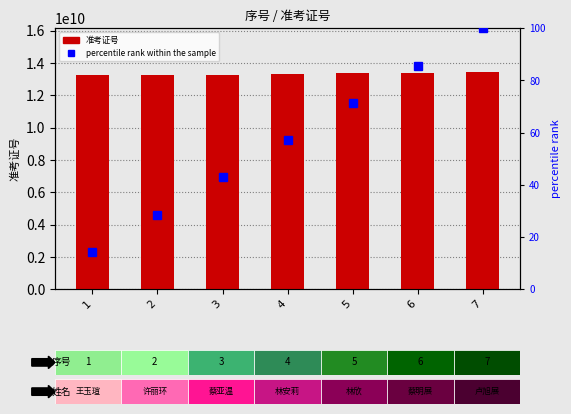

Count the number of categories in the chart.

7